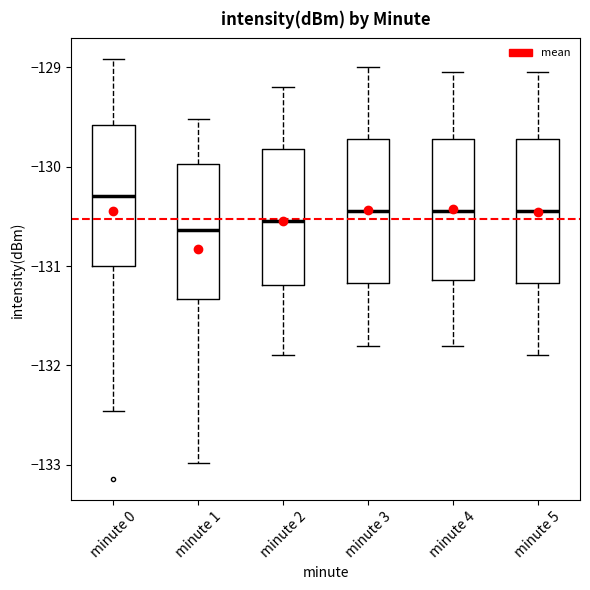

Where does the lower whisker of the box for minute 1 end on the y-axis? The values are not printed on the chart, so give them approximately, as read against the axis.

-133.0